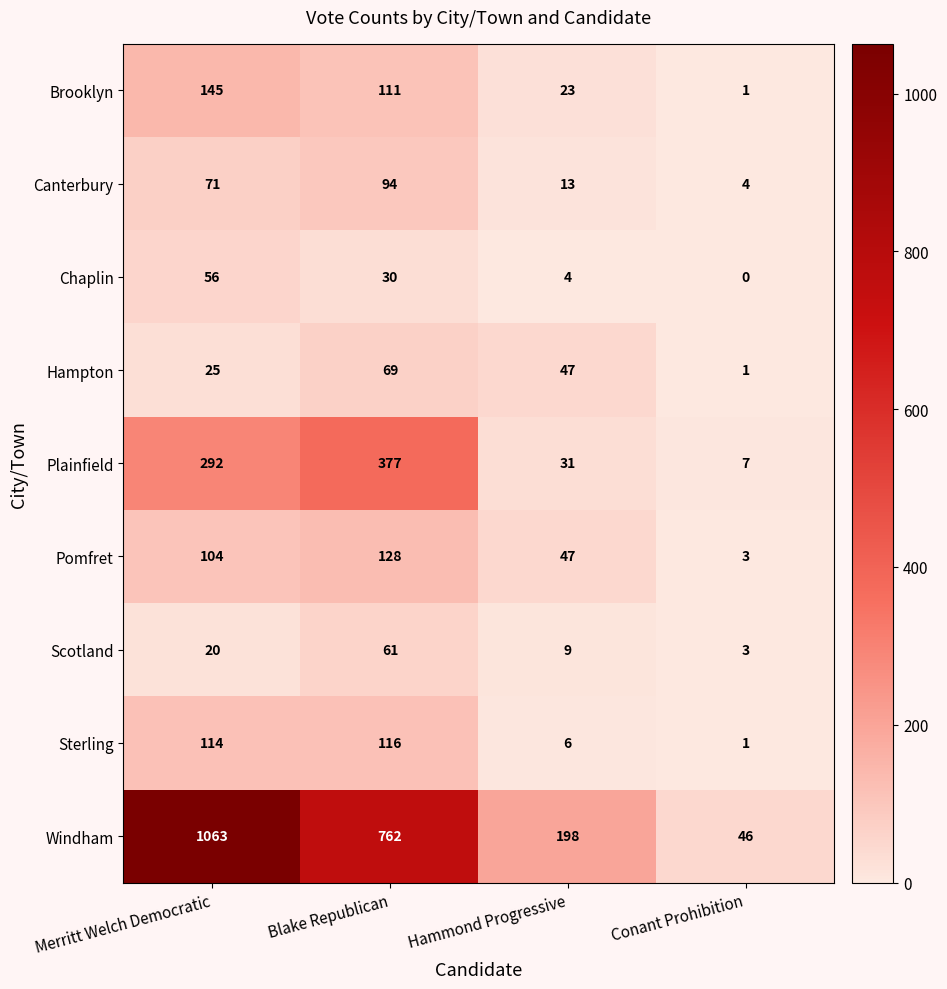

Read the Plainfield value at Conant Prohibition, to the nearest 5.

5